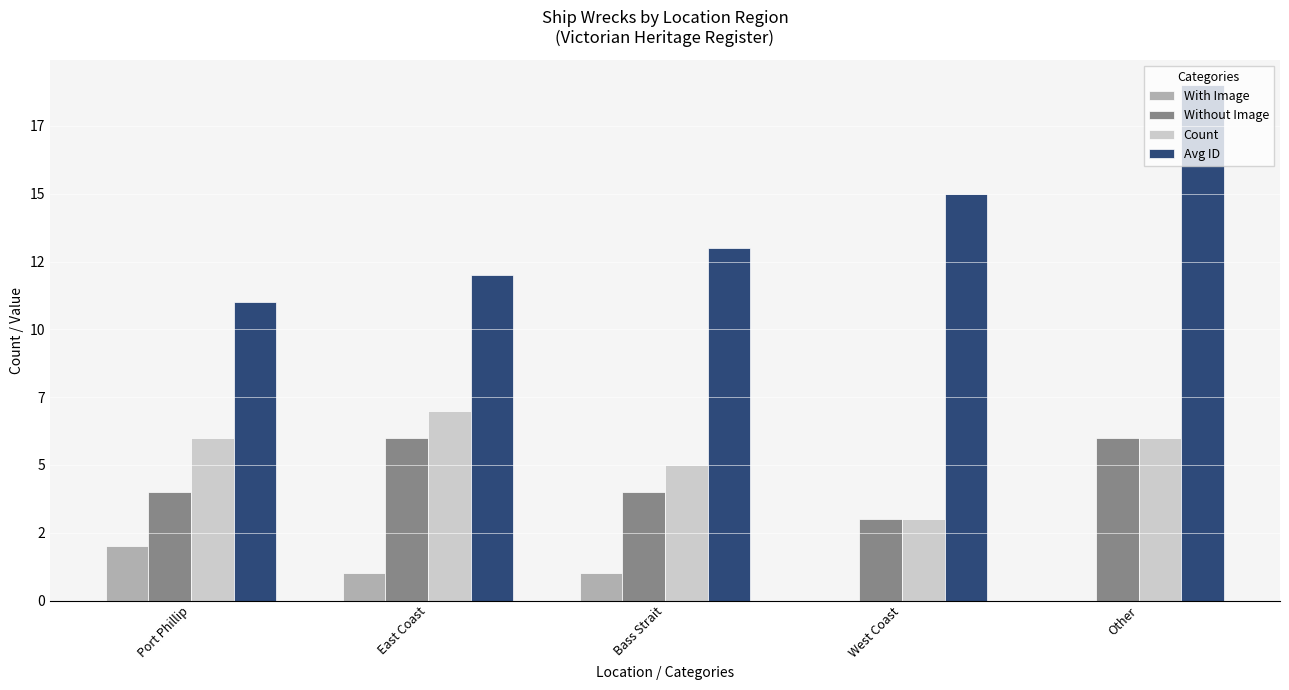

What is the difference between the second highest and second lowest values in the Avg ID series?

3